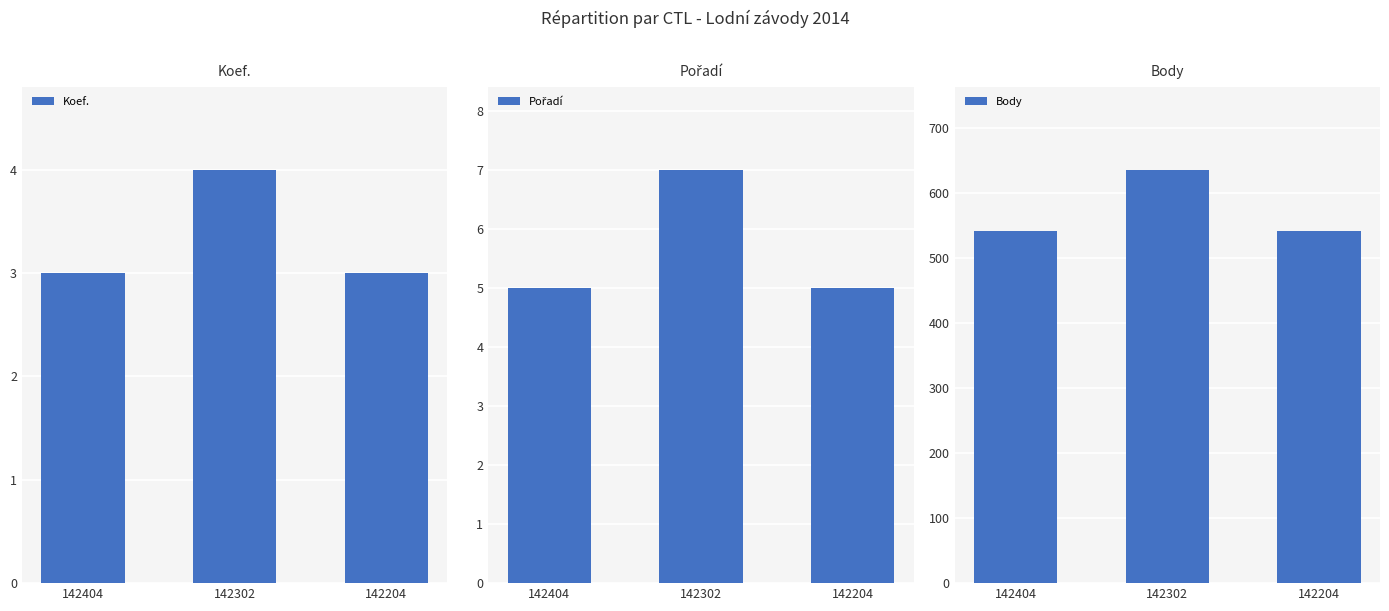

How many distinct data groups are displayed?

3